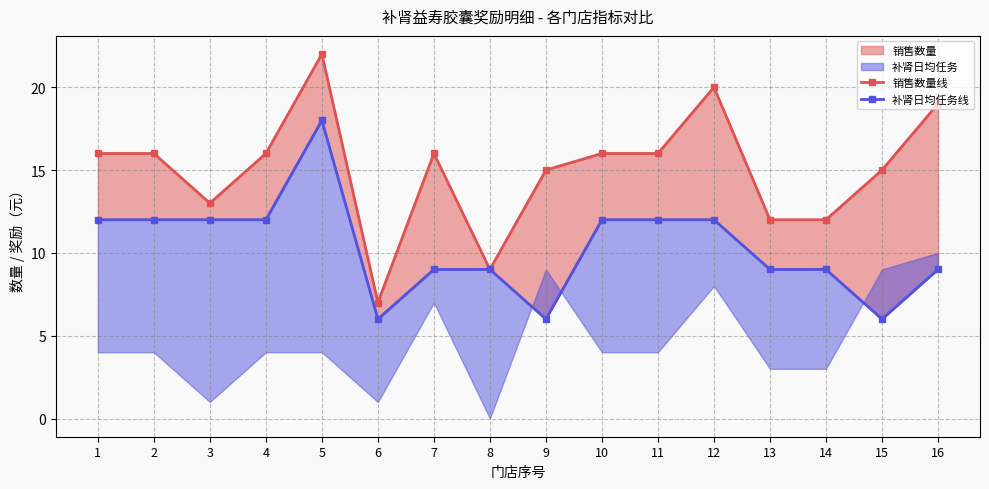

Does the chart display data point markers on the line(s)?

Yes